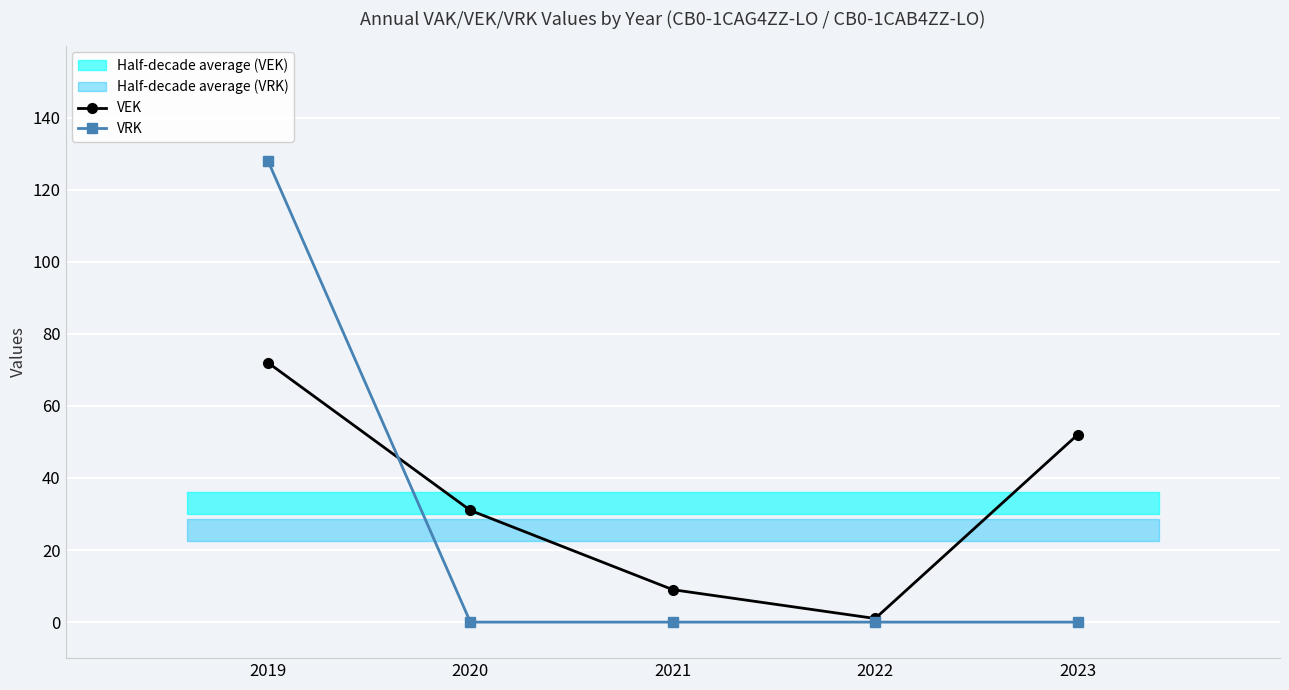

Reading left to right, what are all the values shown in this chart?

VEK: 72	31	9	1	52
VRK: 128	0	0	0	0